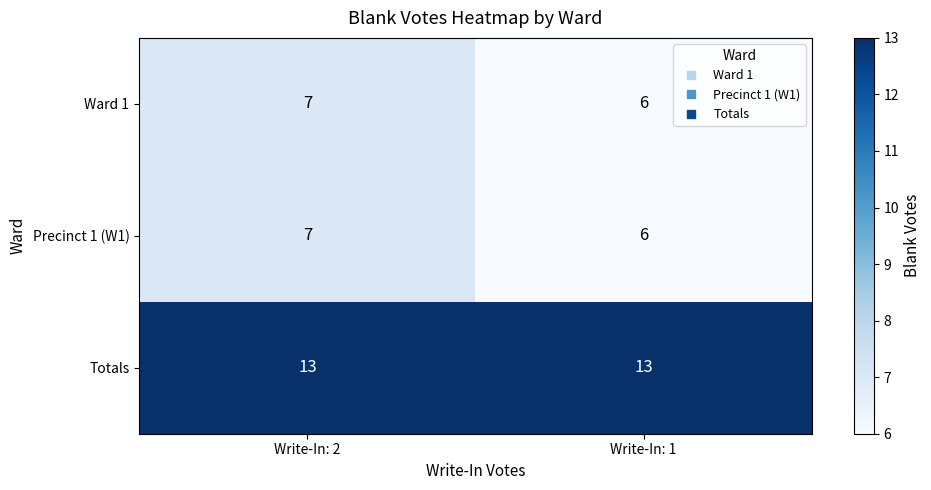

What is the minimum value for Precinct 1 (W1)?

6